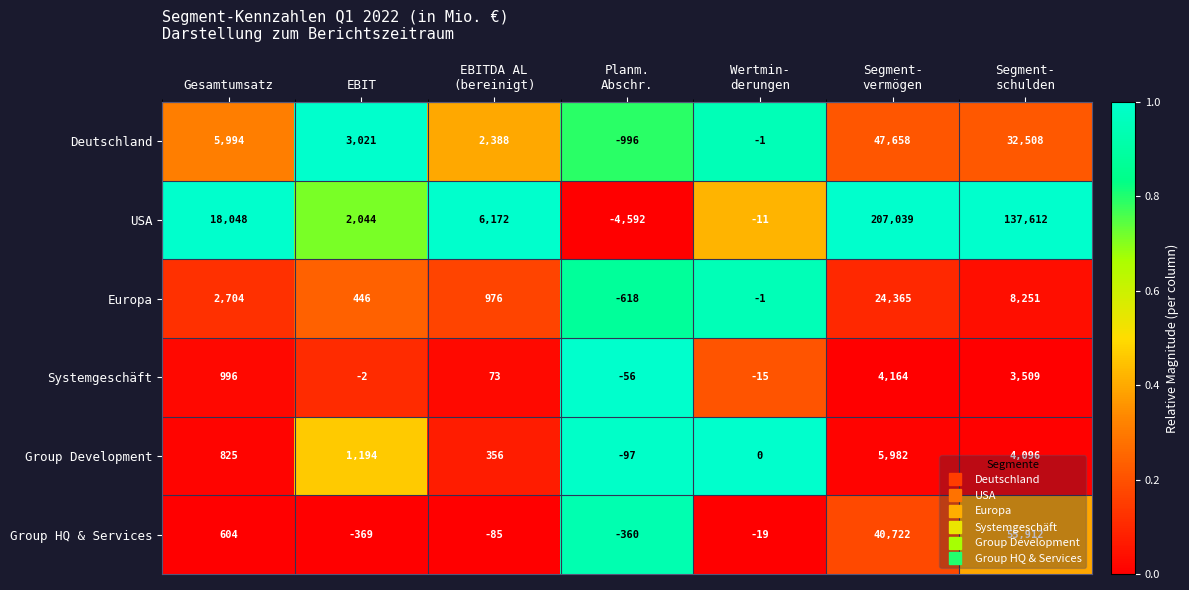

At EBIT, list the series in order from largest to smallest.

Deutschland, USA, Group Development, Europa, Systemgeschäft, Group HQ & Services